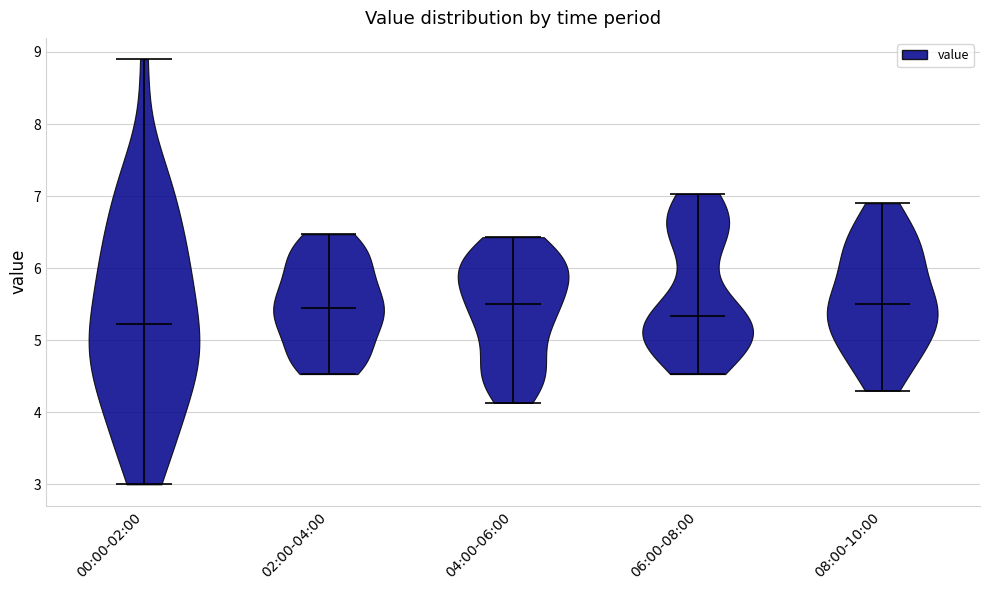

What is the highest point the violin for 04:00-06:00 reaches on the y-axis? The values are not printed on the chart, so give them approximately, as read against the axis.

6.4